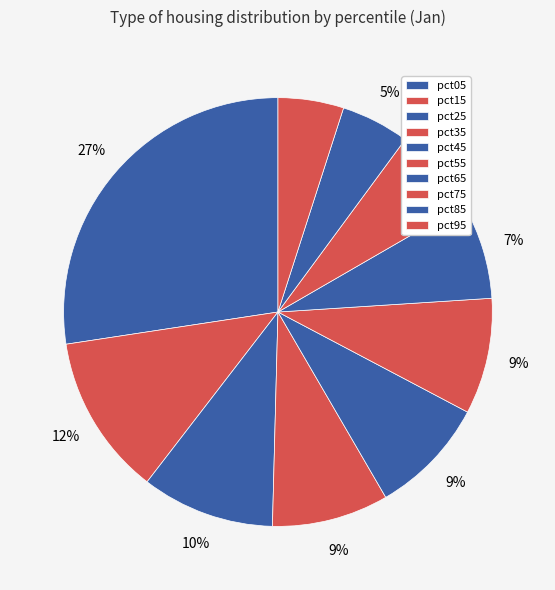

What portion of the pie excludes pct35?

91.2%